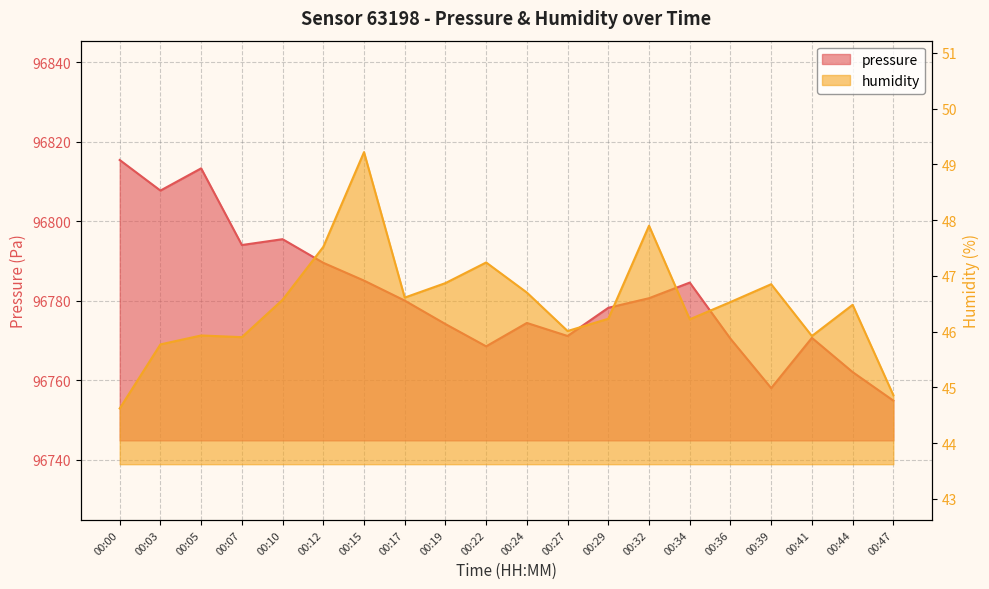

At which label does humidity first exceed 46?

00:10